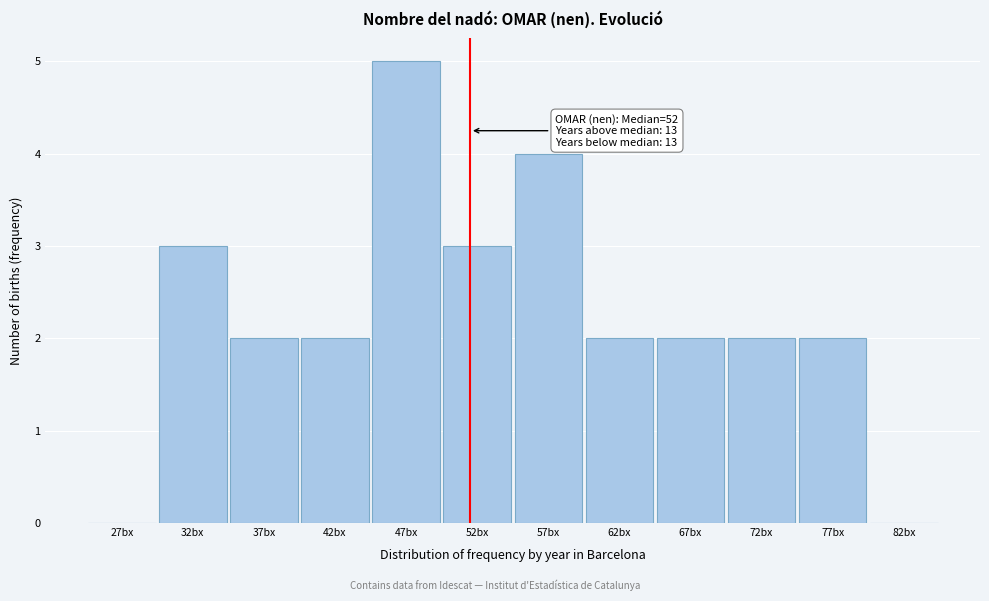

Over which range of the x-axis is the bar tallest?

45 to 50